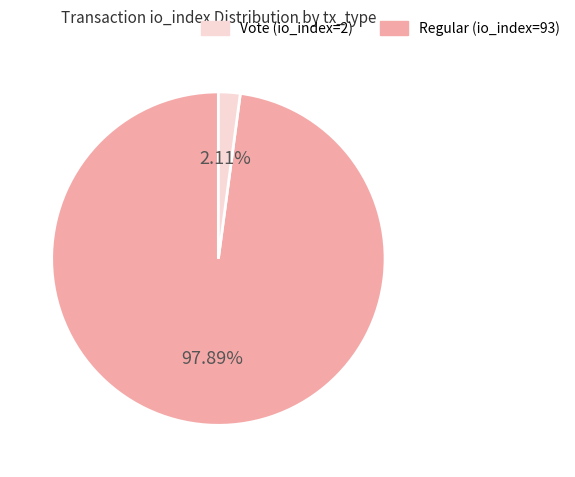

How many slices are in this pie chart?

2